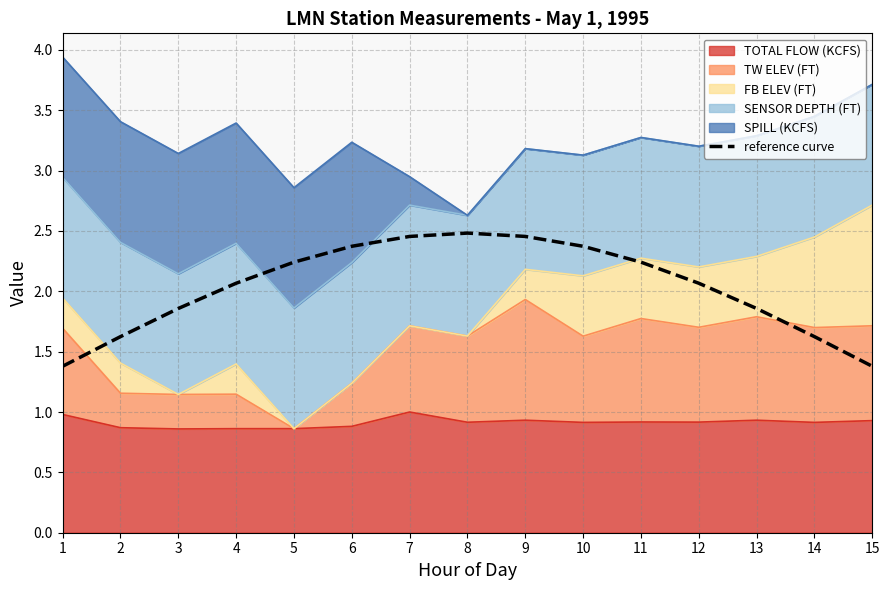

Where is the data nearest to the value 1?

1